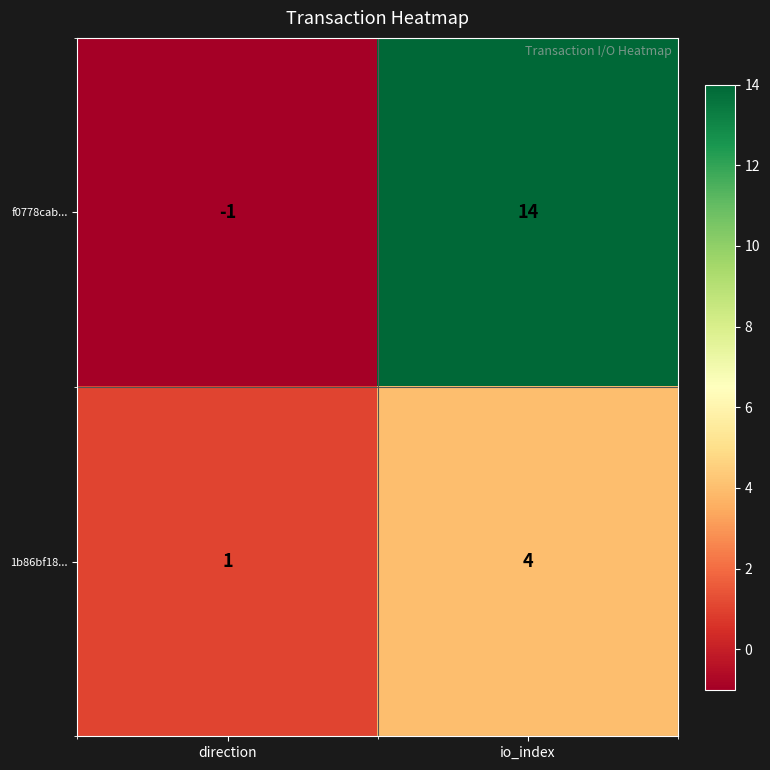

The value of 1b86bf18... at io_index is 4. True or false?

True